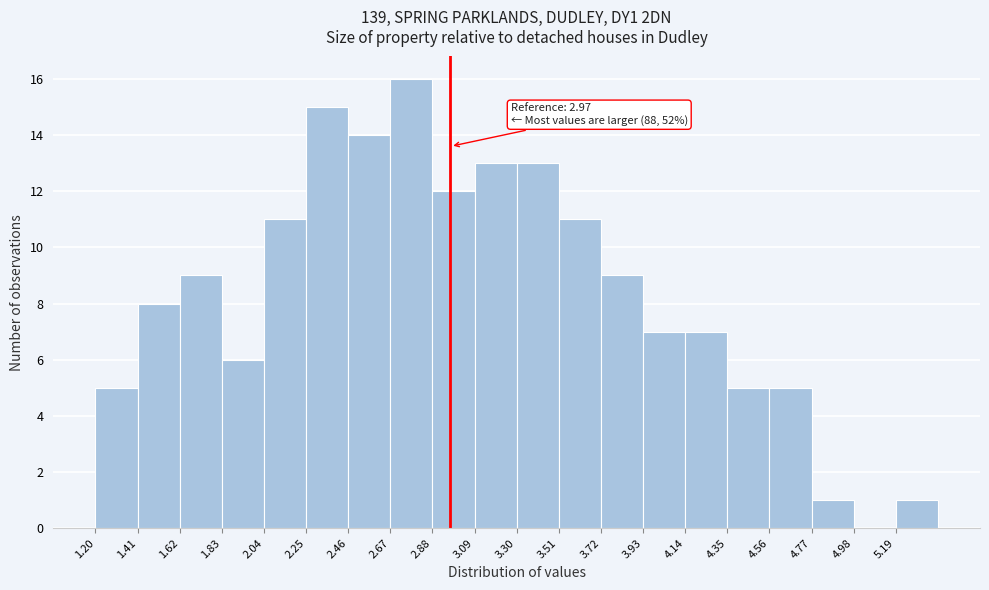

Which range on the x-axis has the tallest bar?

2.67 to 2.88